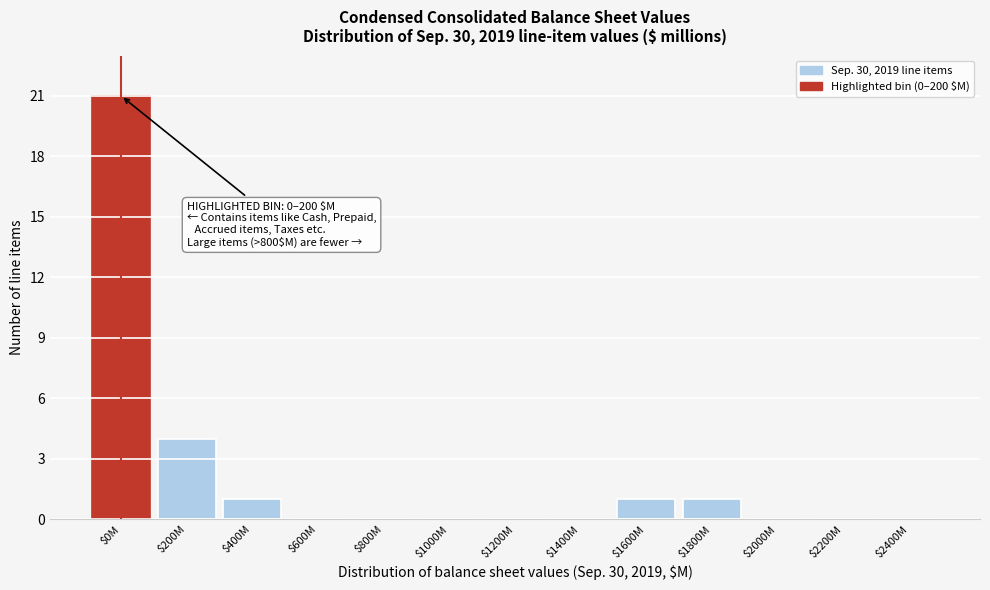

The chart shows a value of 0 at $1800M. True or false?

False